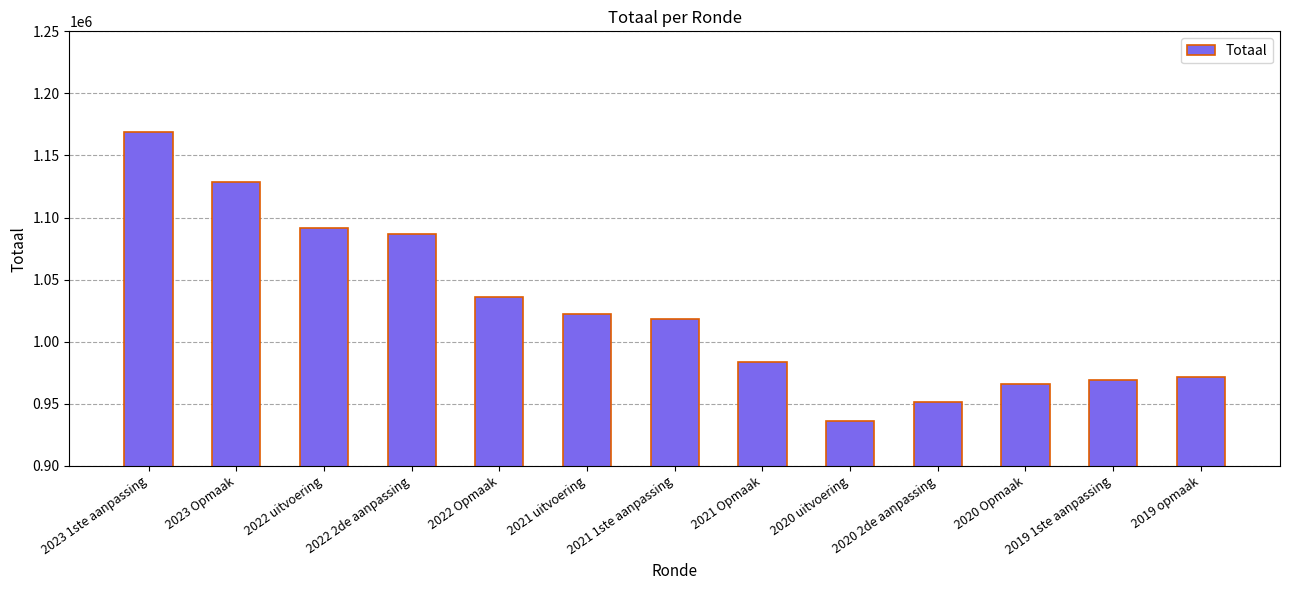

How many bars are there in total?

13